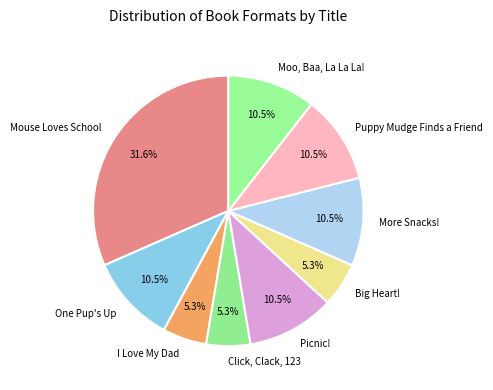

To the nearest percent, what percentage of the pie is Big Heart!?

5%